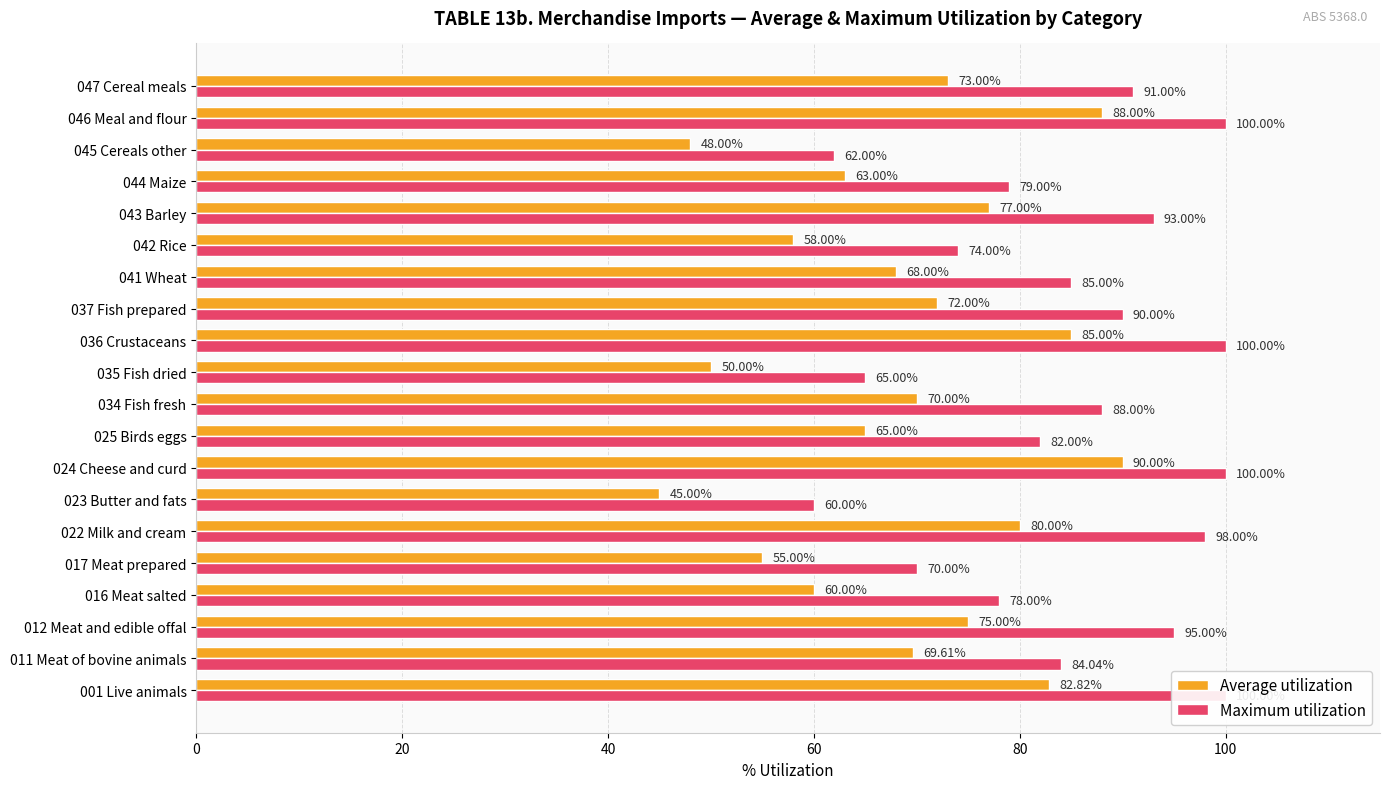

What is the total value across all series at 001 Live animals?

182.8